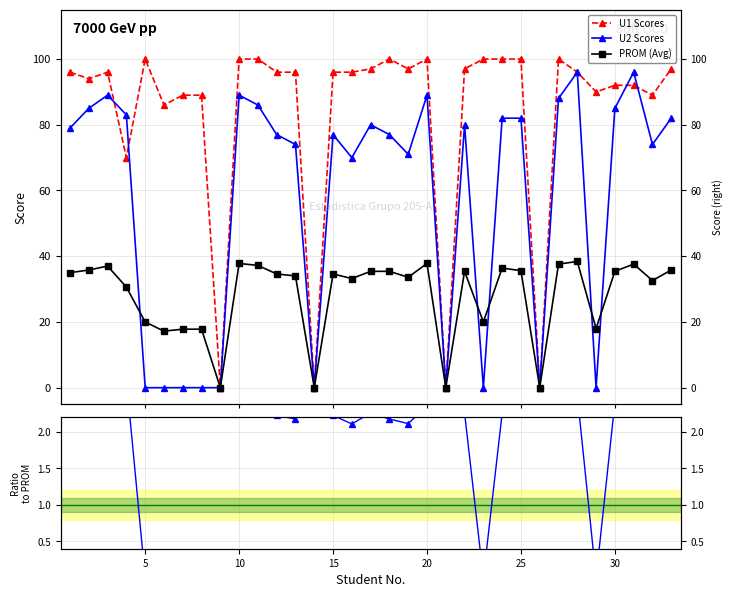

Is the value of U1/PROM at 5 greater than the value of PROM (Avg) at 30?

No